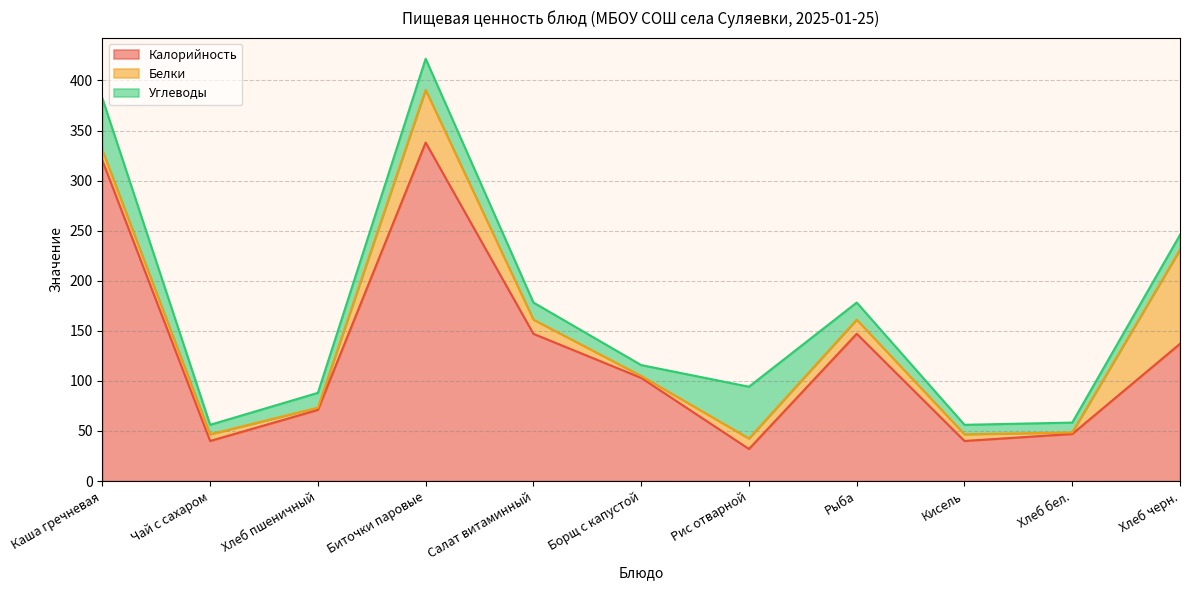

At how many categories does at least one series exceed 333?

1